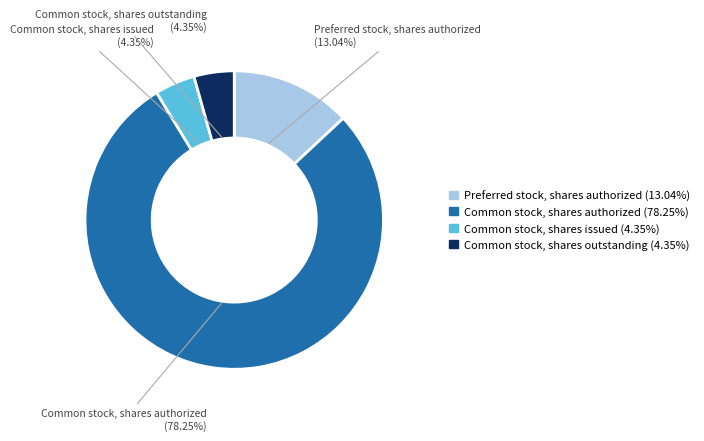

Which category has the biggest portion of the pie?

Common stock, shares authorized